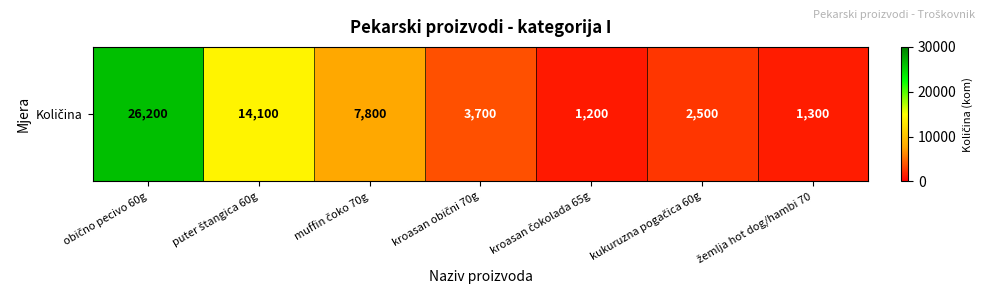

What is the sum of the values at žemlja hot dog/hambi 70 and puter štangica 60g?

15400